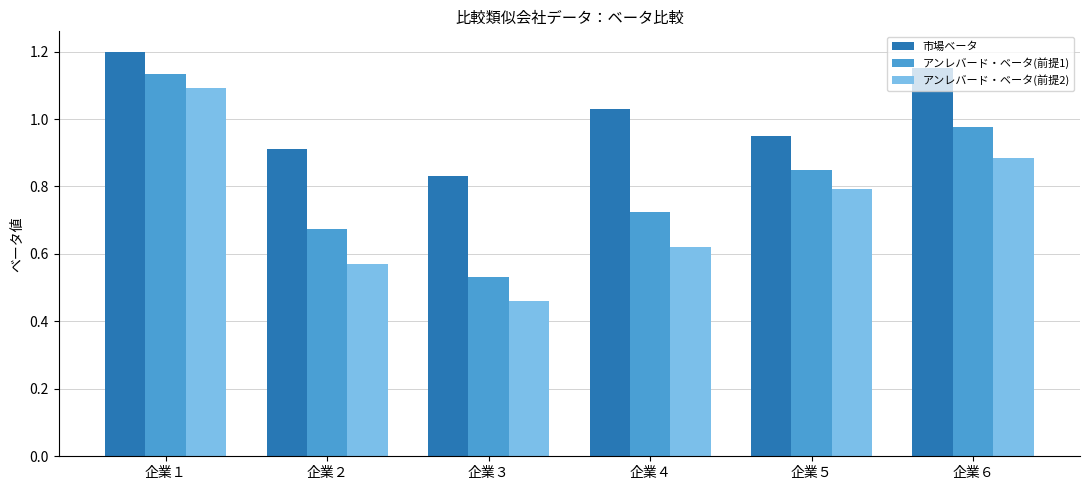

What is the difference between the highest and lowest values at 企業６?

0.3